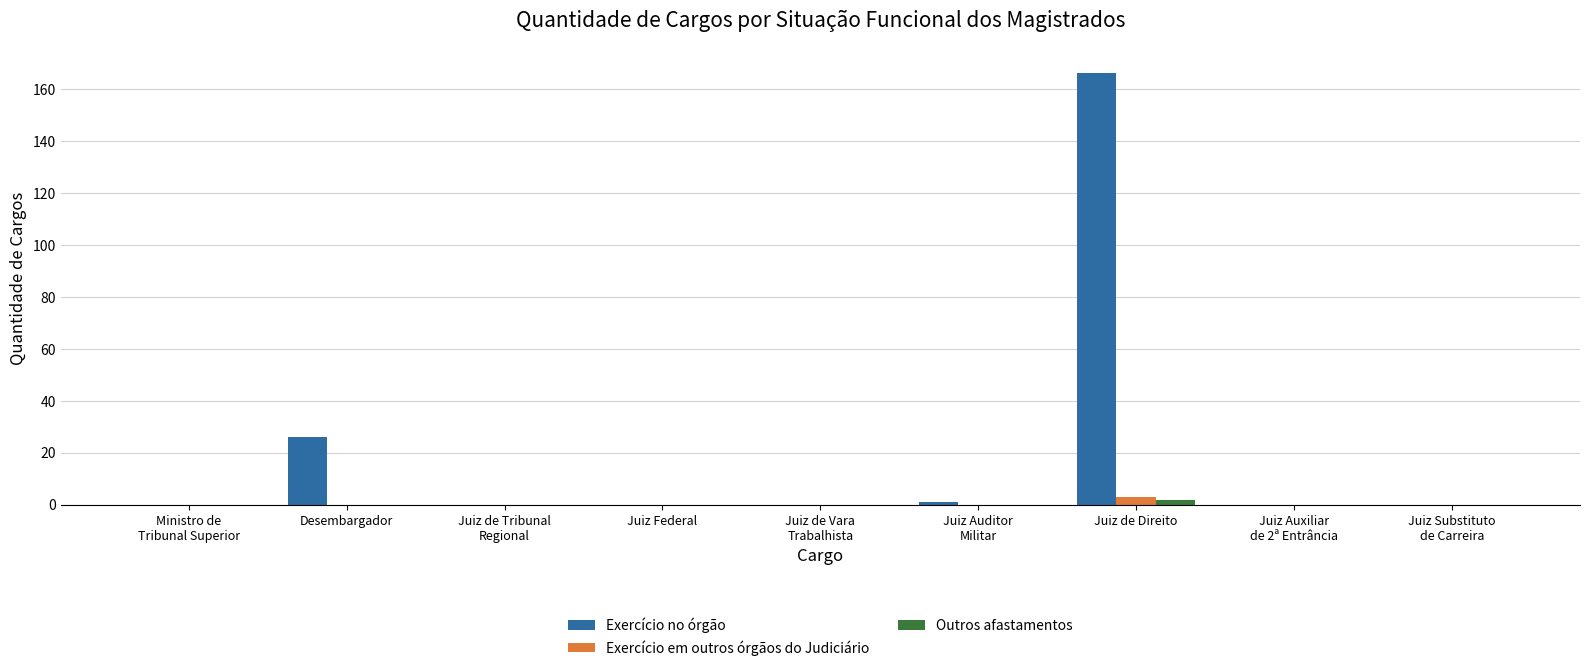

What is the sum of all Exercício no órgão values?

193